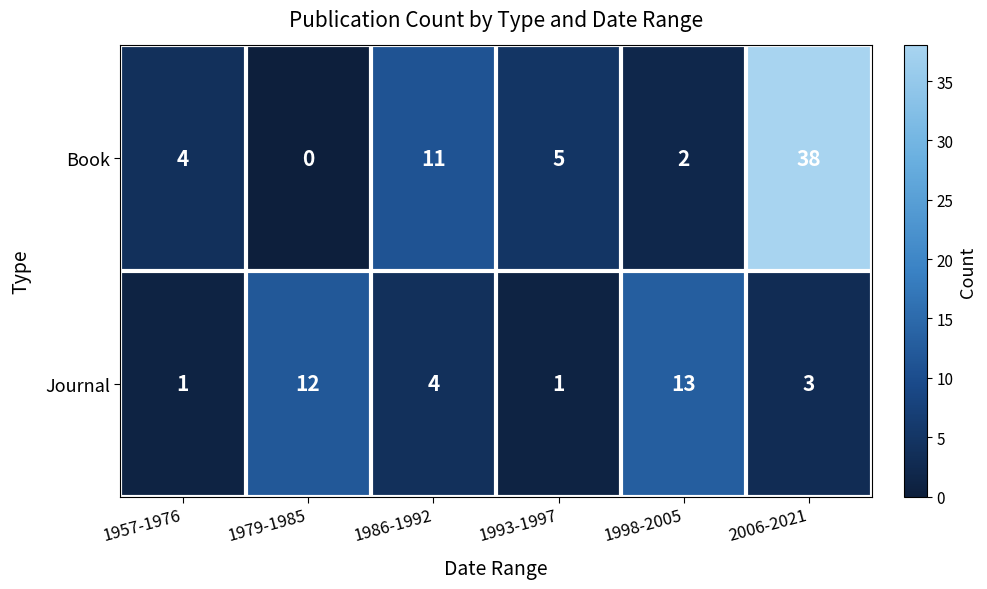

At which label does Book reach its minimum?

1979-1985